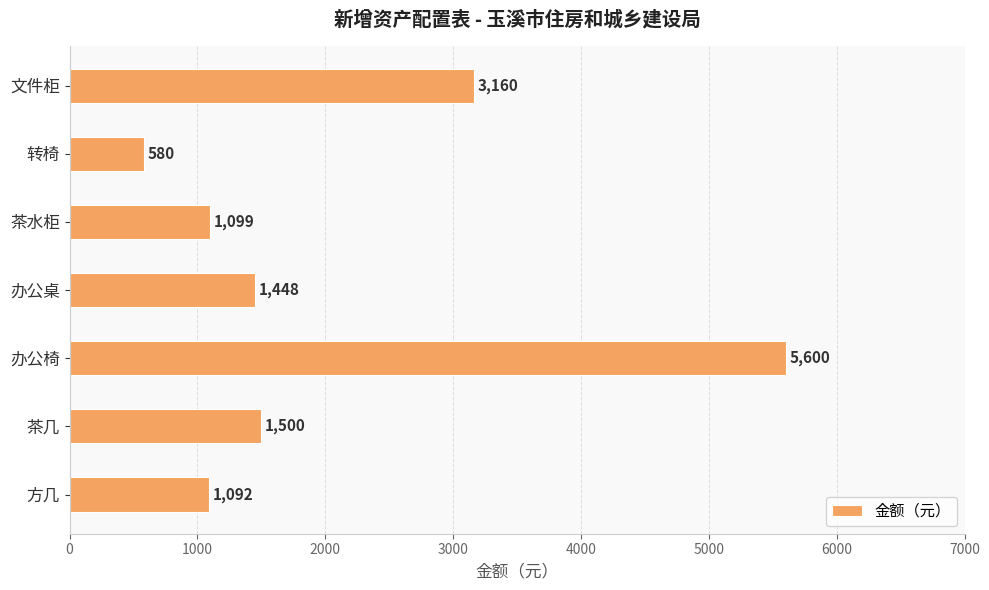

At which category does the chart reach its peak across all series?

办公椅